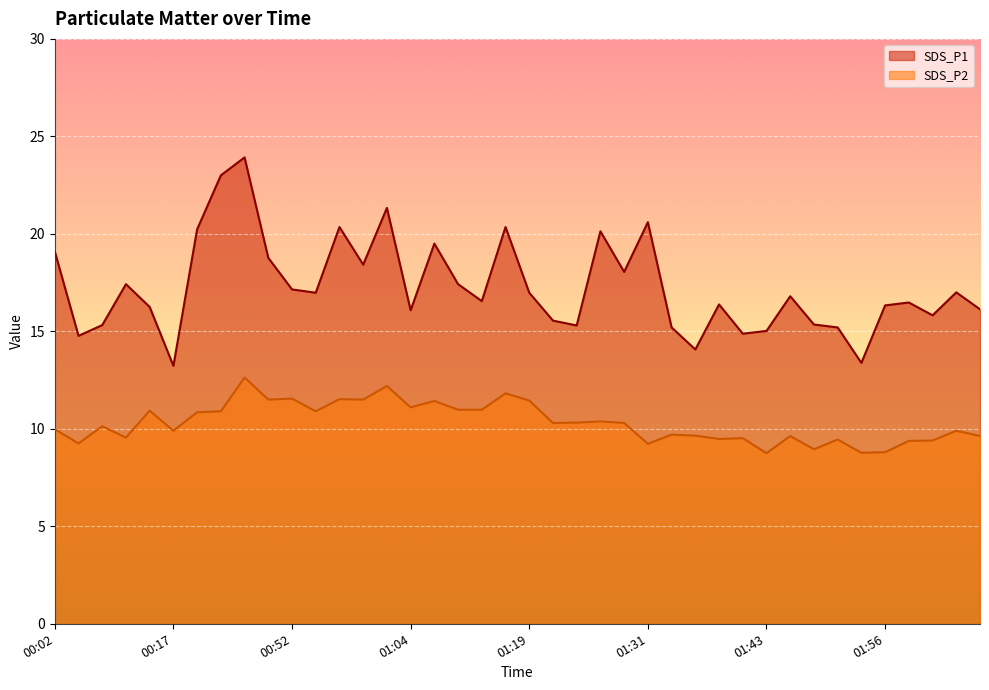

True or false: SDS_P1 has a value of 10.3 at 02:01.

False